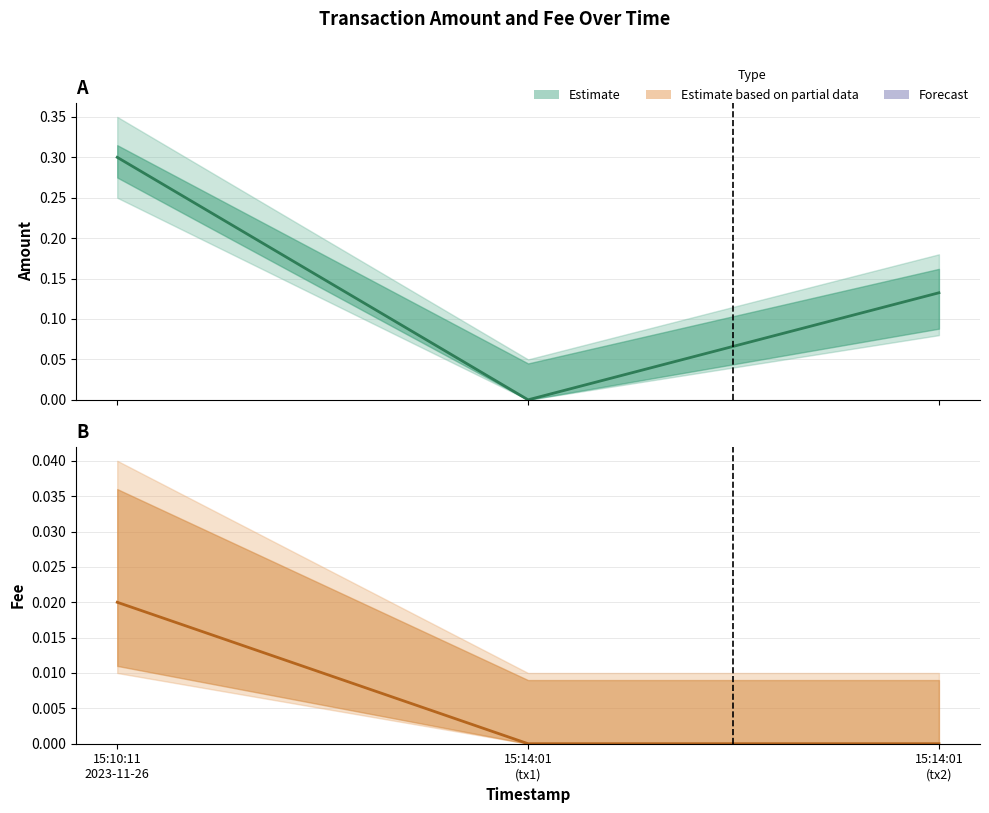

What is the difference between the second highest and minimum values in the Amount (estimate) series?

0.1